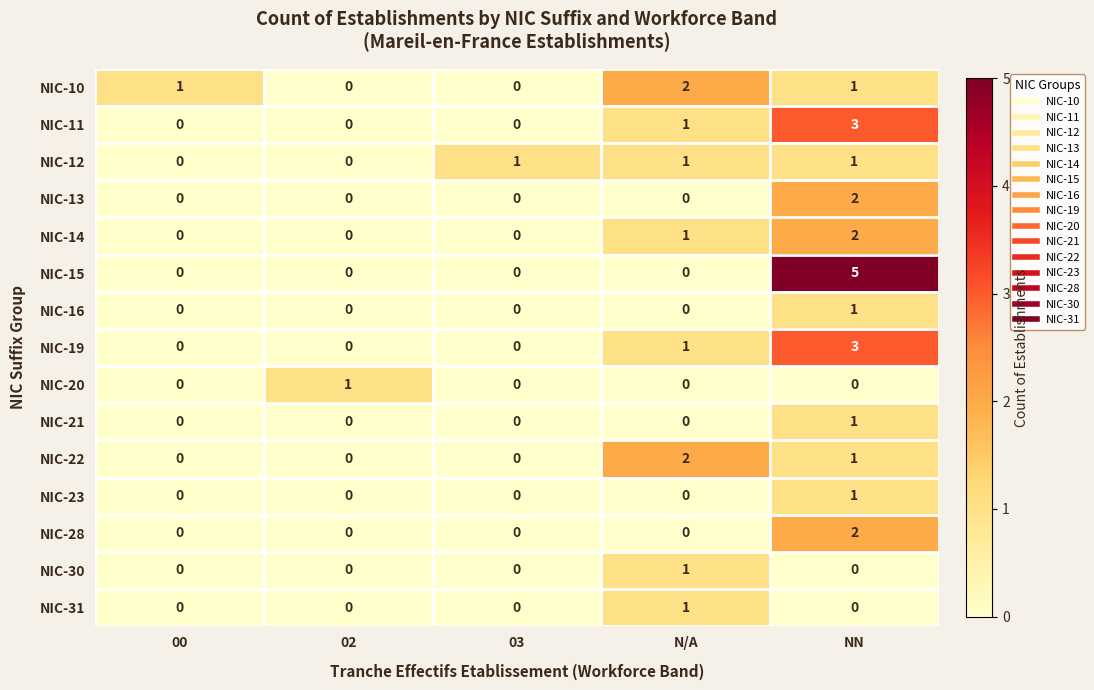

True or false: NIC-21 has a value of 0 at 00.

True